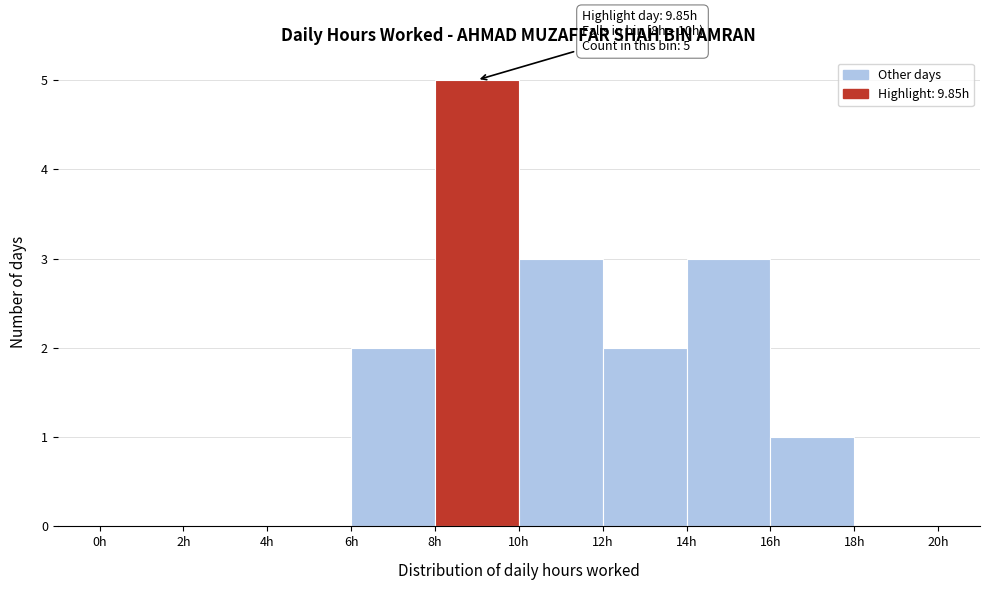

Over which range of the x-axis is the bar tallest?

8 to 10